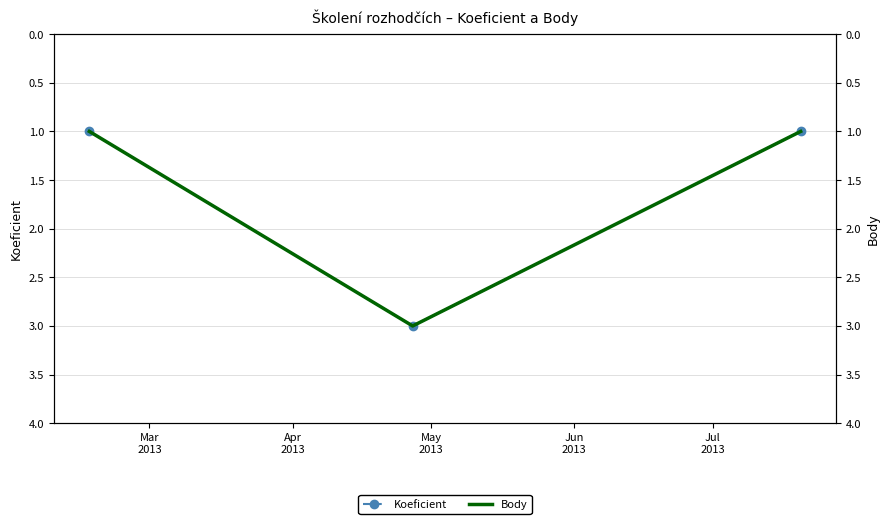

How many categories are shown in the chart?

3